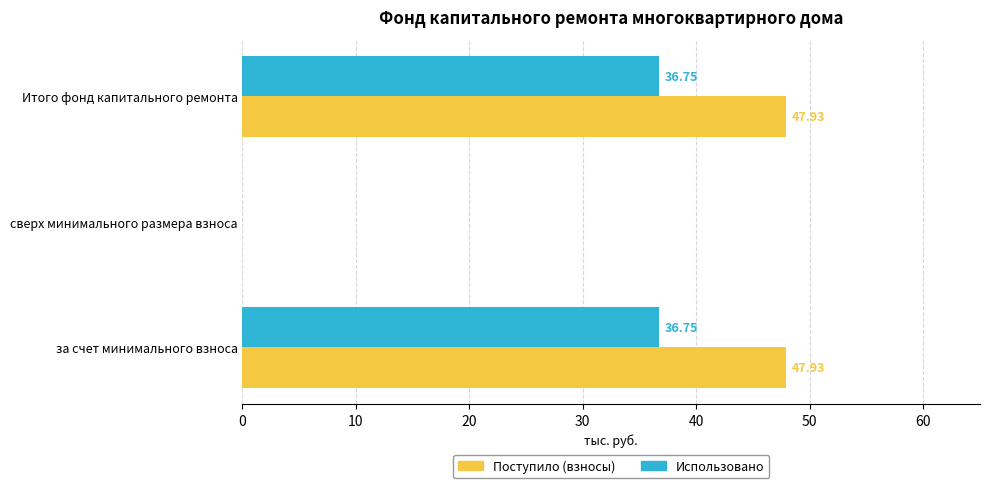

What is the sum of all Поступило (взносы) values?

95.9